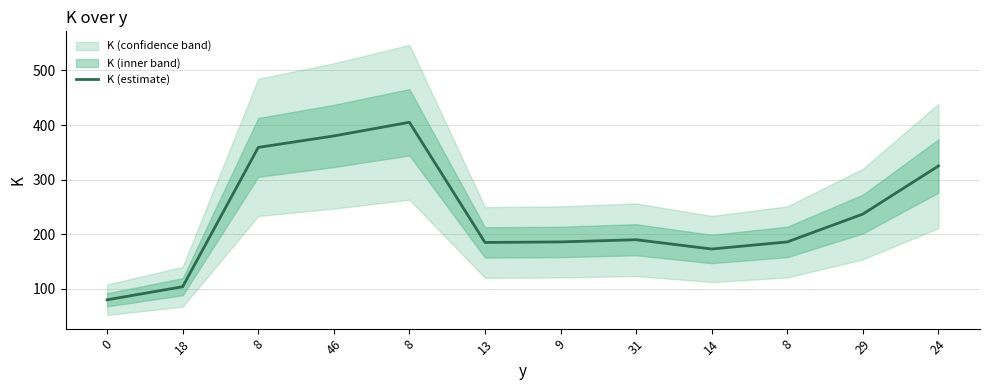

Reading left to right, what are all the values shown in this chart?

80	104	359	380	405	185	186	190	173	186	237	325